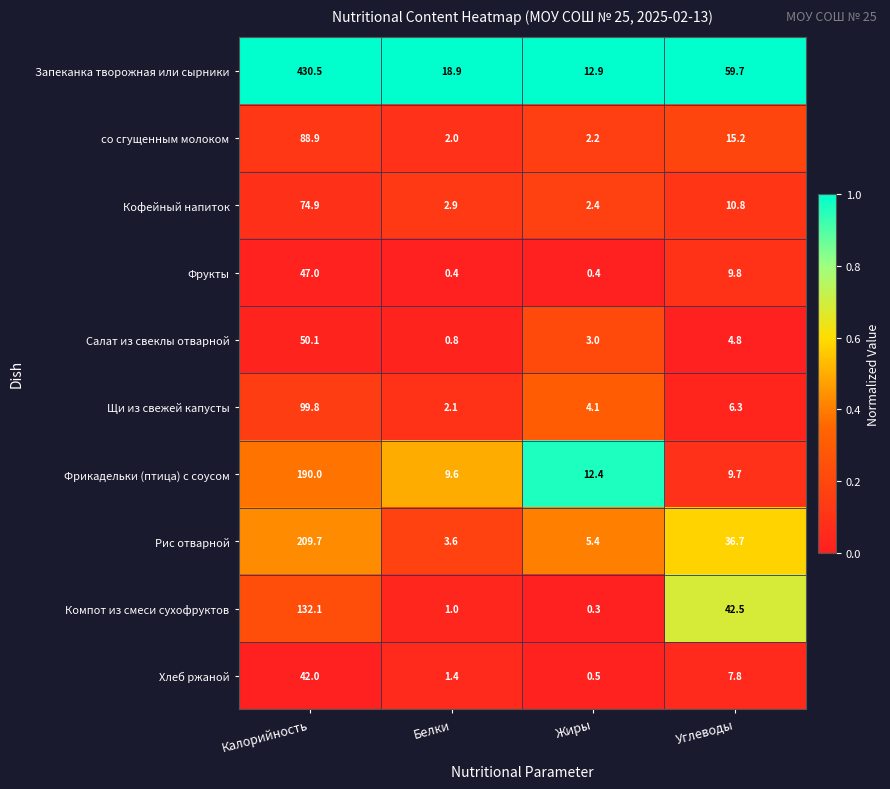

True or false: Фрукты has a value of 19.7 at Калорийность.

False